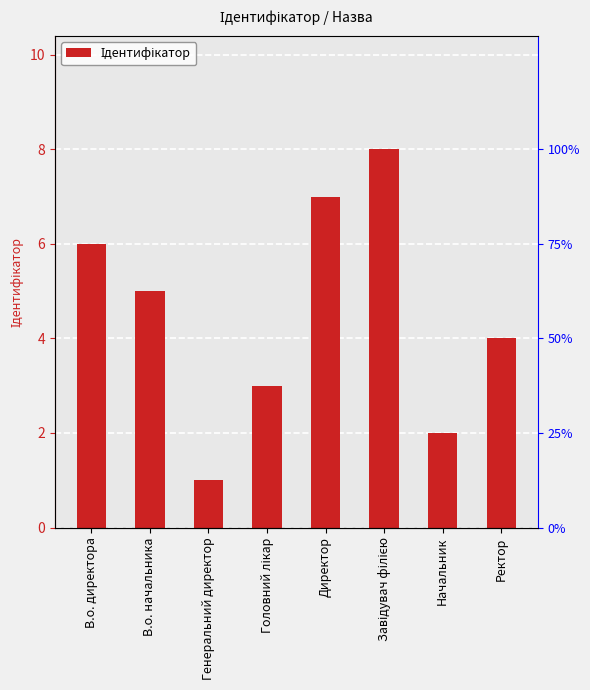

Reading left to right, list all the values displayed in this chart.

6	5	1	3	7	8	2	4